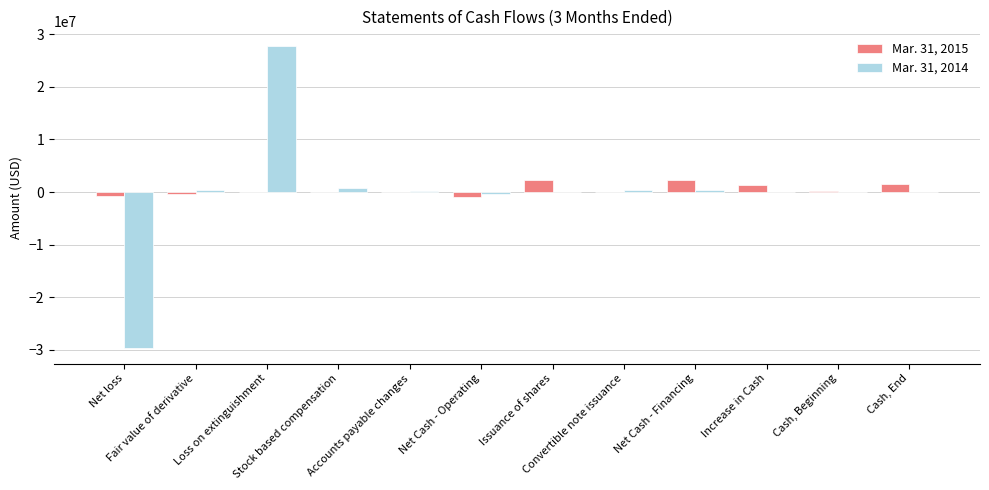

What is the sum of all Mar. 31, 2014 values?

-206274